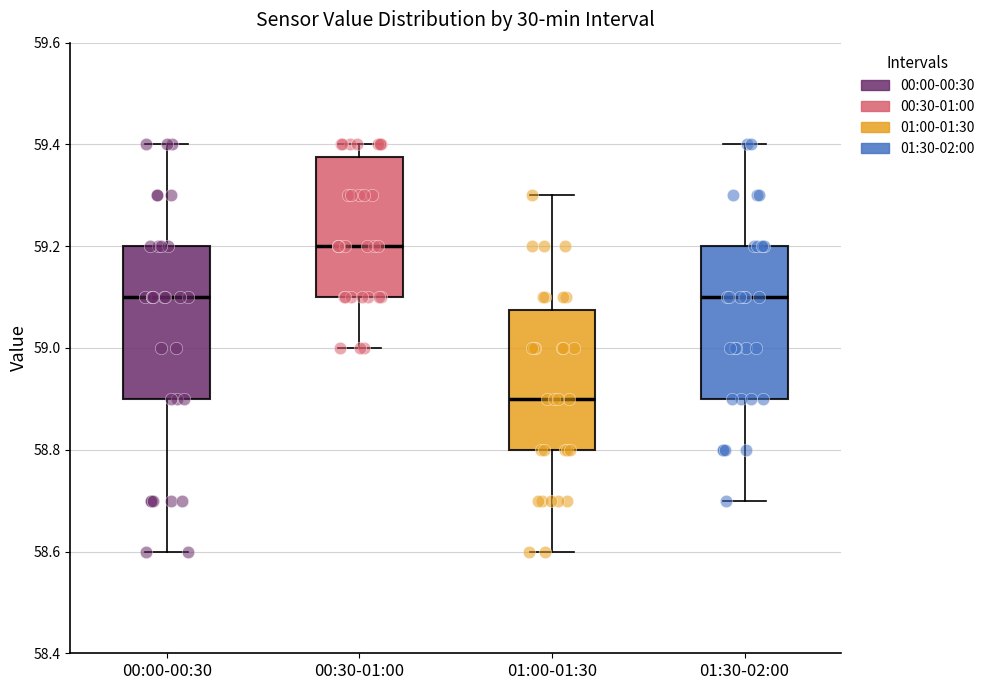

Which box's median line is the highest?

00:30-01:00